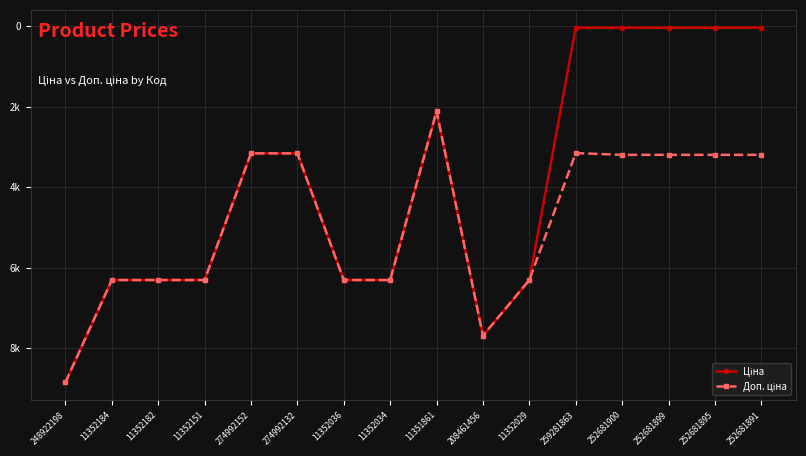

Reading left to right, what are all the values shown in this chart?

Ціна: 8856.7	6308.8	6308.8	6308.8	3157.9	3157.9	6308.8	6308.8	2108.4	7693.1	6308.8	31.5	31.9	31.9	31.9	31.9
Доп. ціна: 8856.7	6308.8	6308.8	6308.8	3158.0	3158.0	6308.8	6308.8	2108.0	7693.1	6308.8	3151.0	3195.0	3195.0	3195.0	3195.0